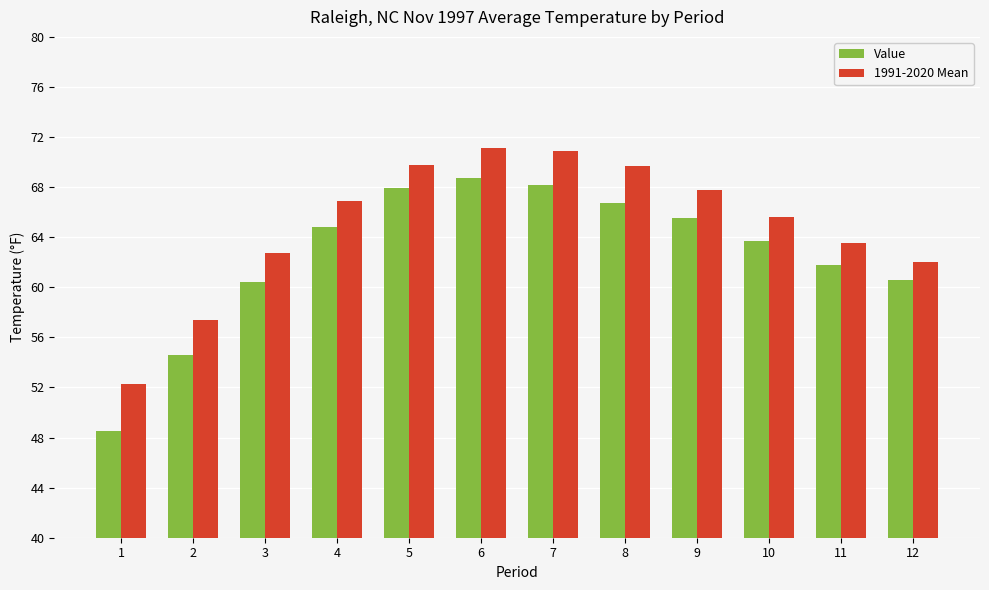

List the series in order of their peak value, lowest first.

Value, 1991-2020 Mean